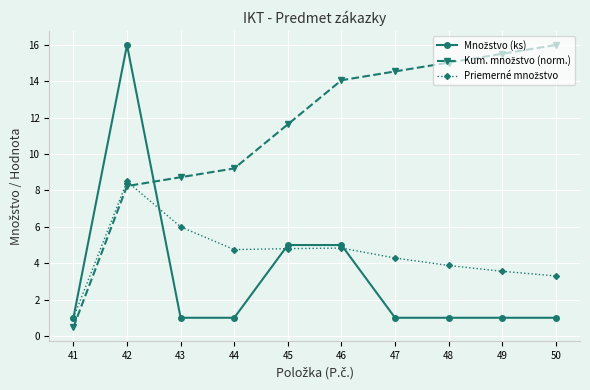

At which category is the sum across all series the highest?

42